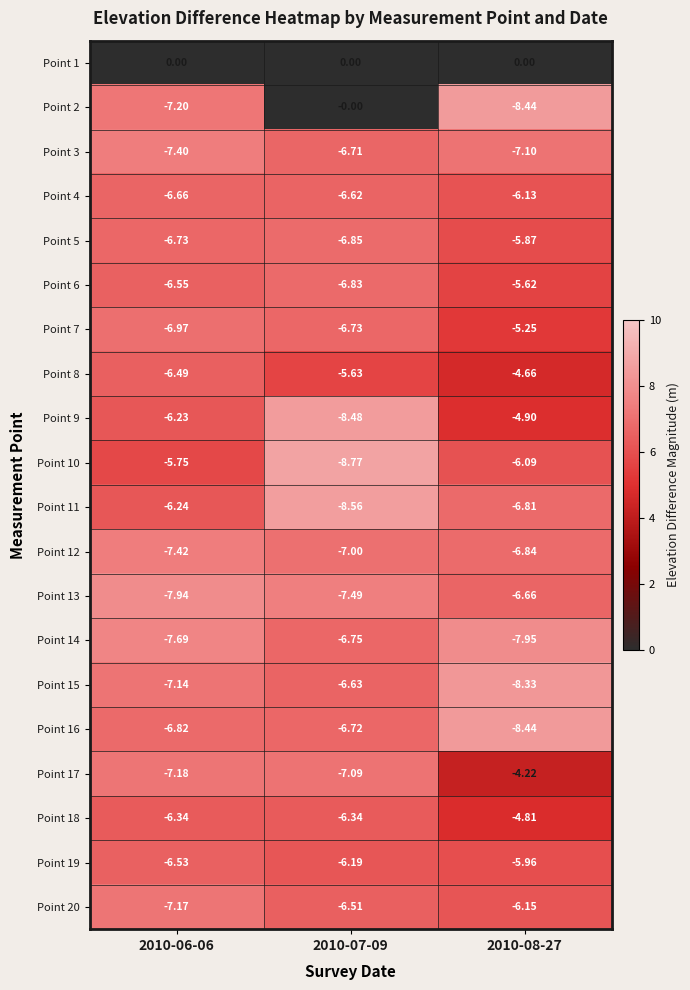

Which series has the widest spread of values?

Point 2